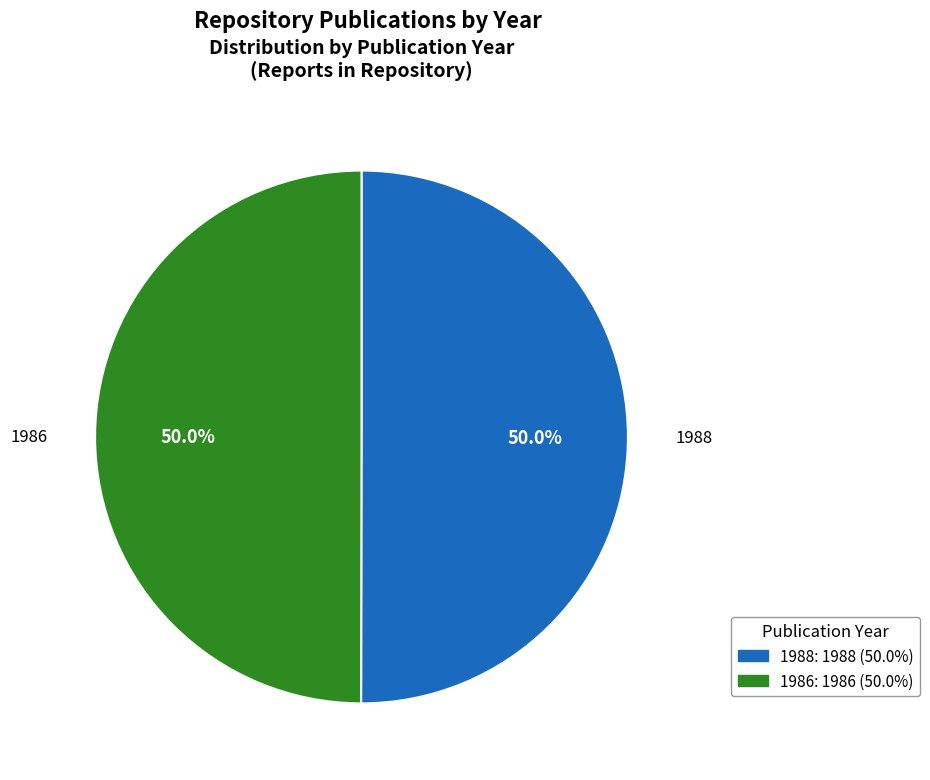

To the nearest percent, what percentage of the pie is 1986?

50%